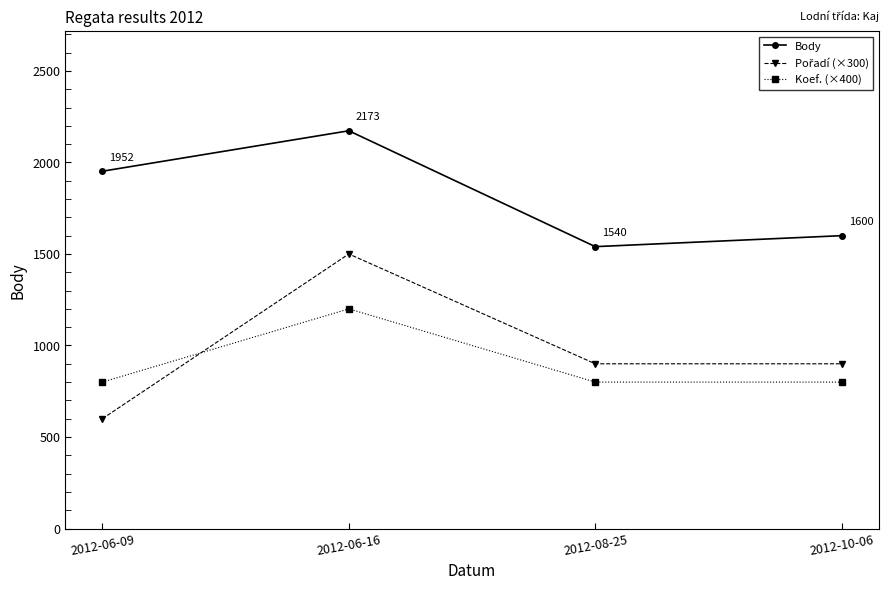

The value of Koef. (×400) at 2012-06-16 is 1200. True or false?

True